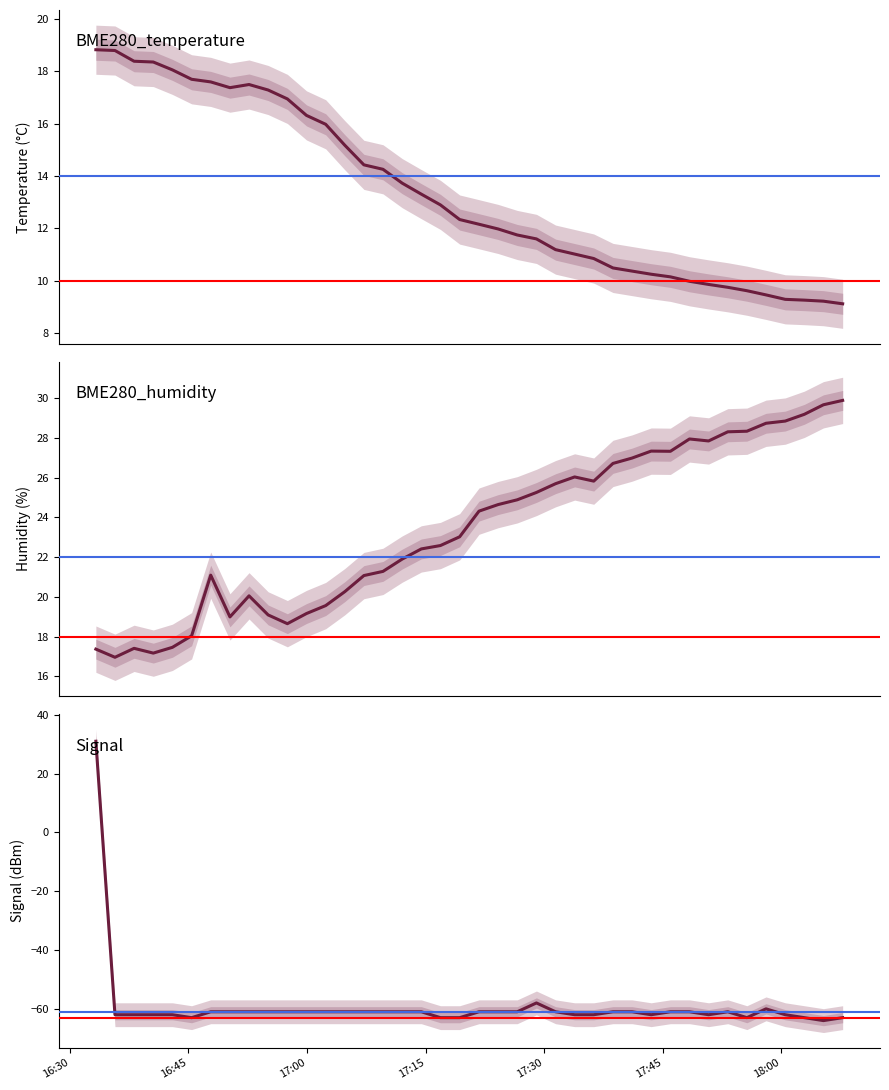

True or false: BME280_temperature and BME280_humidity intersect in this chart.

True